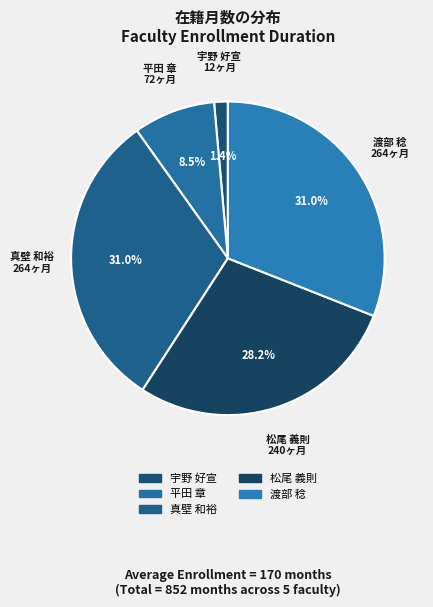

How many segments does this pie chart have?

5